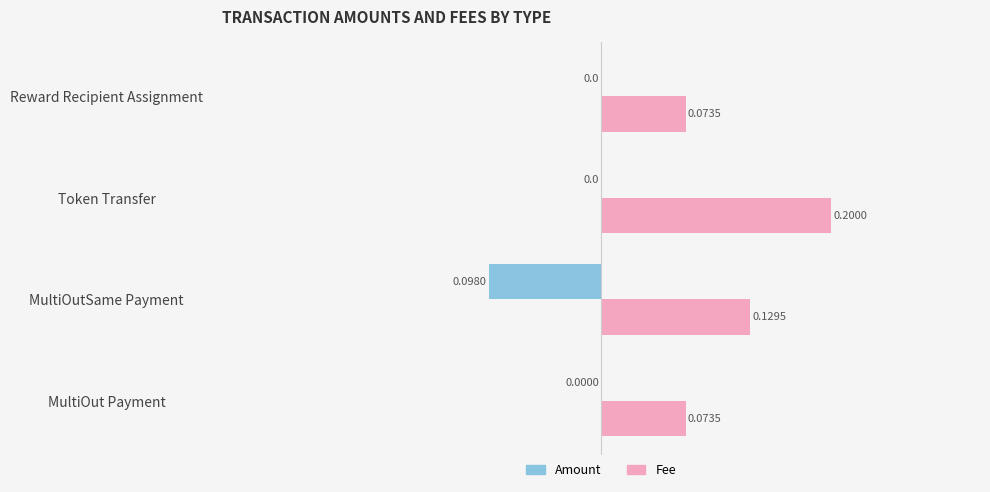

At which category does the chart reach its peak across all series?

Token Transfer